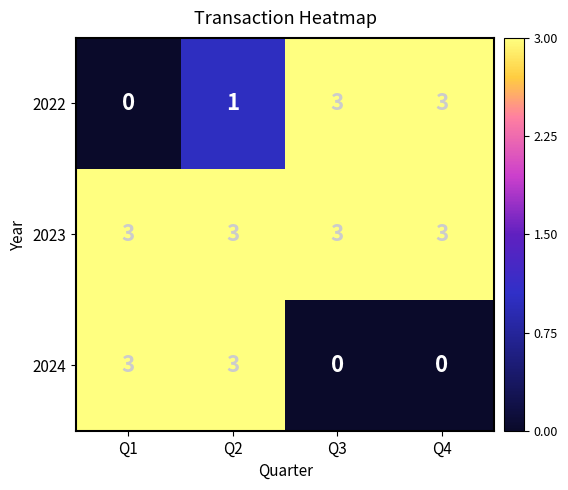

What is the spread (max minus min) of values at Q1?

3